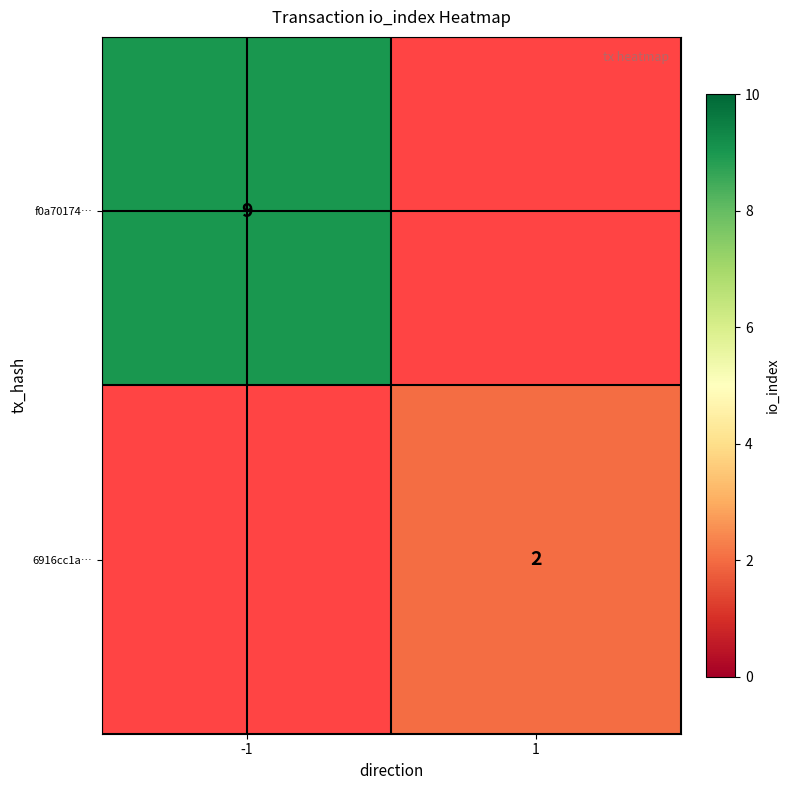

True or false: 6916cc1a… has a value of 1 at 1.

False